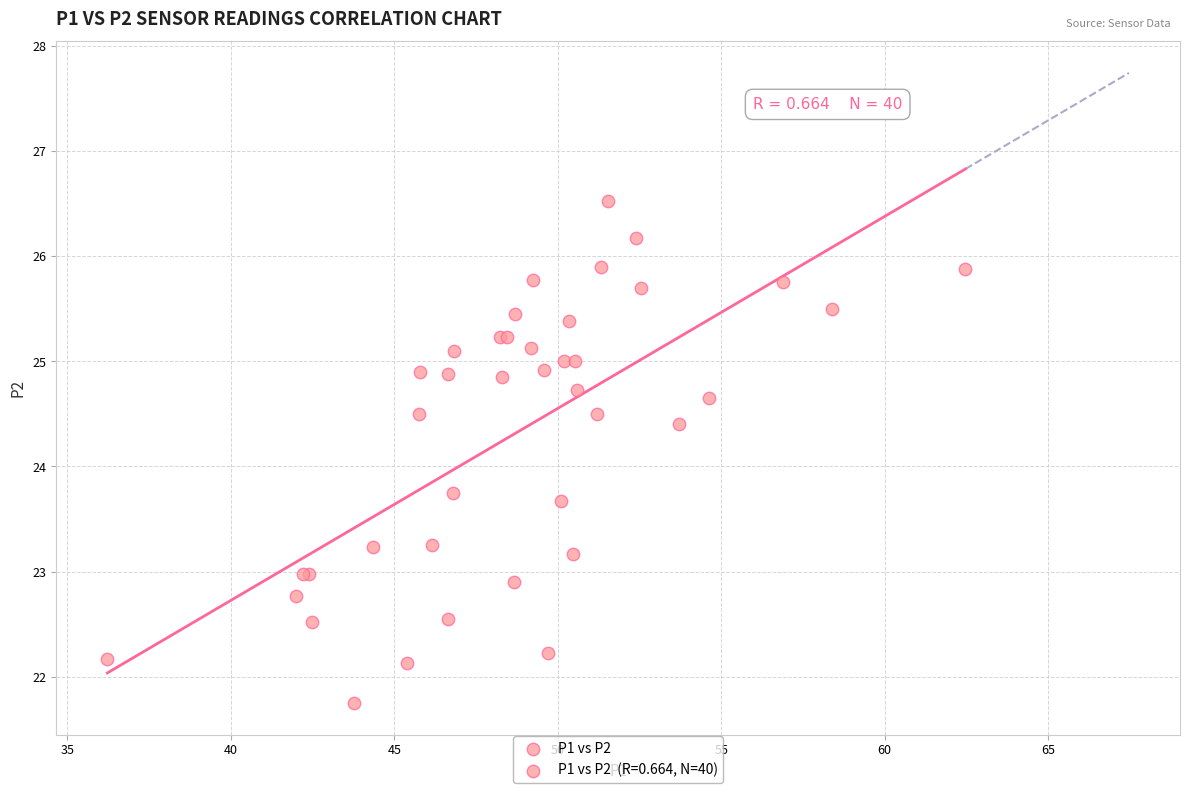

What Y value in the scatter plot is closest to 24?

23.8